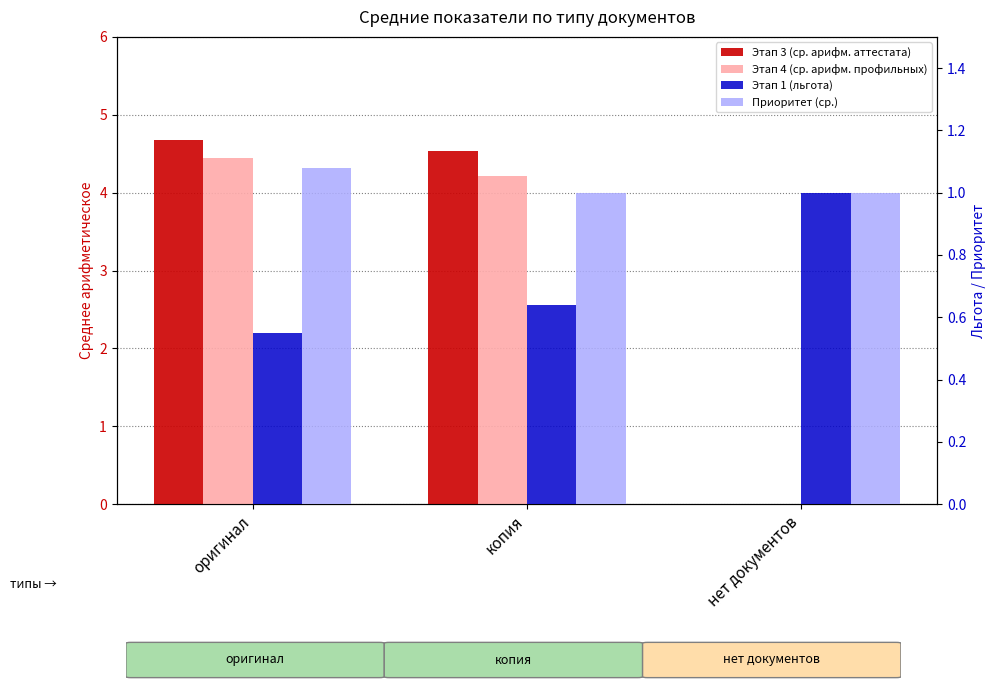

Reading left to right, list all the values displayed in this chart.

Этап 3 (ср. арифм. аттестата): 4.7	4.5	0.0
Этап 4 (ср. арифм. профильных): 4.5	4.2	0.0
Этап 1 (льгота): 0.6	0.6	1.0
Приоритет (ср.): 1.1	1.0	1.0